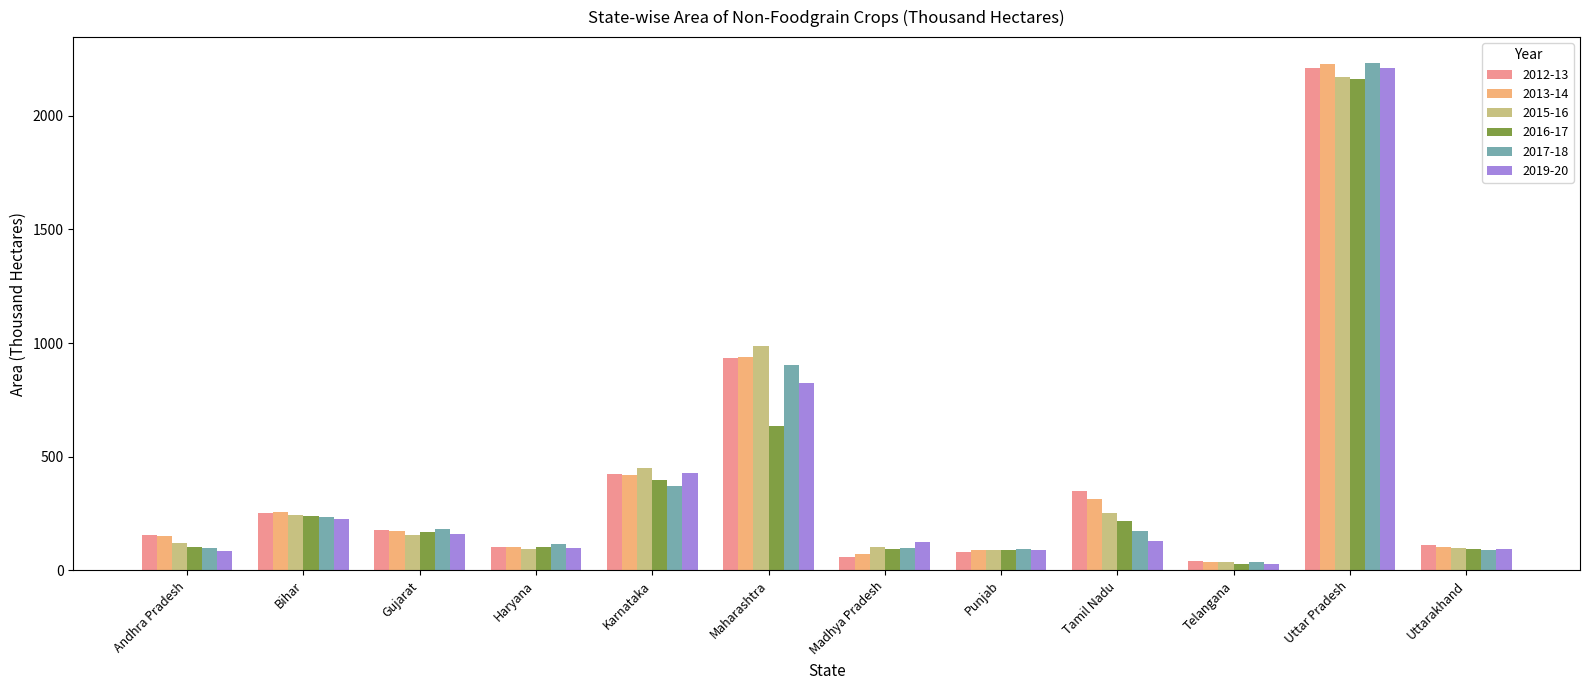

Where does the 2013-14 series first go above 174?

Bihar